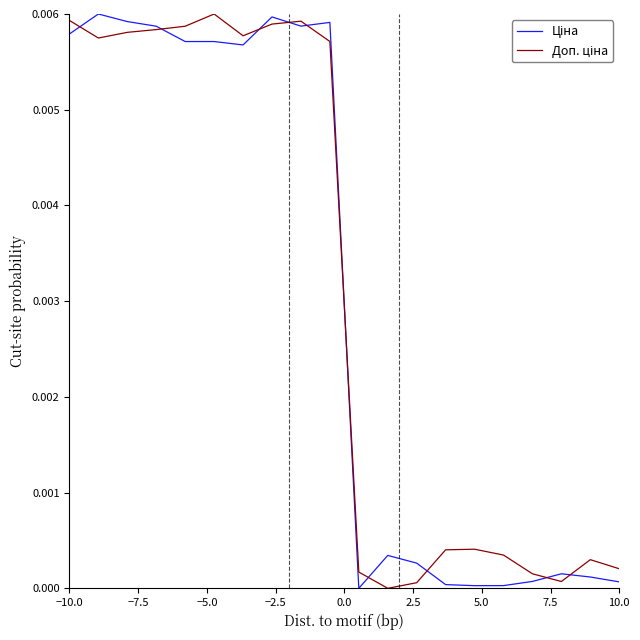

True or false: Ціна has more than 0 interior local peaks.

True